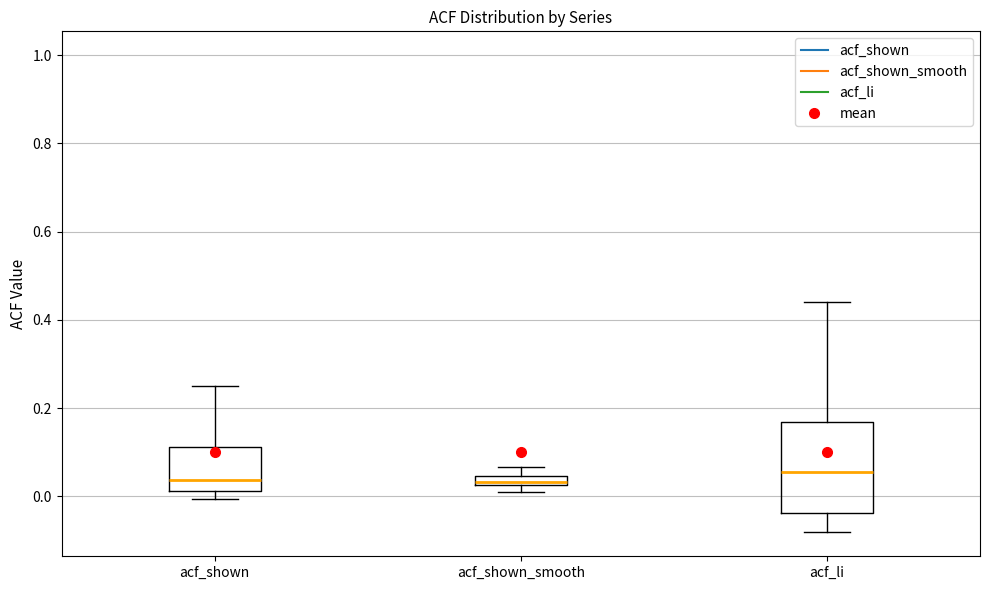

Which box is the tallest, from its lower edge to its upper edge?

acf_li